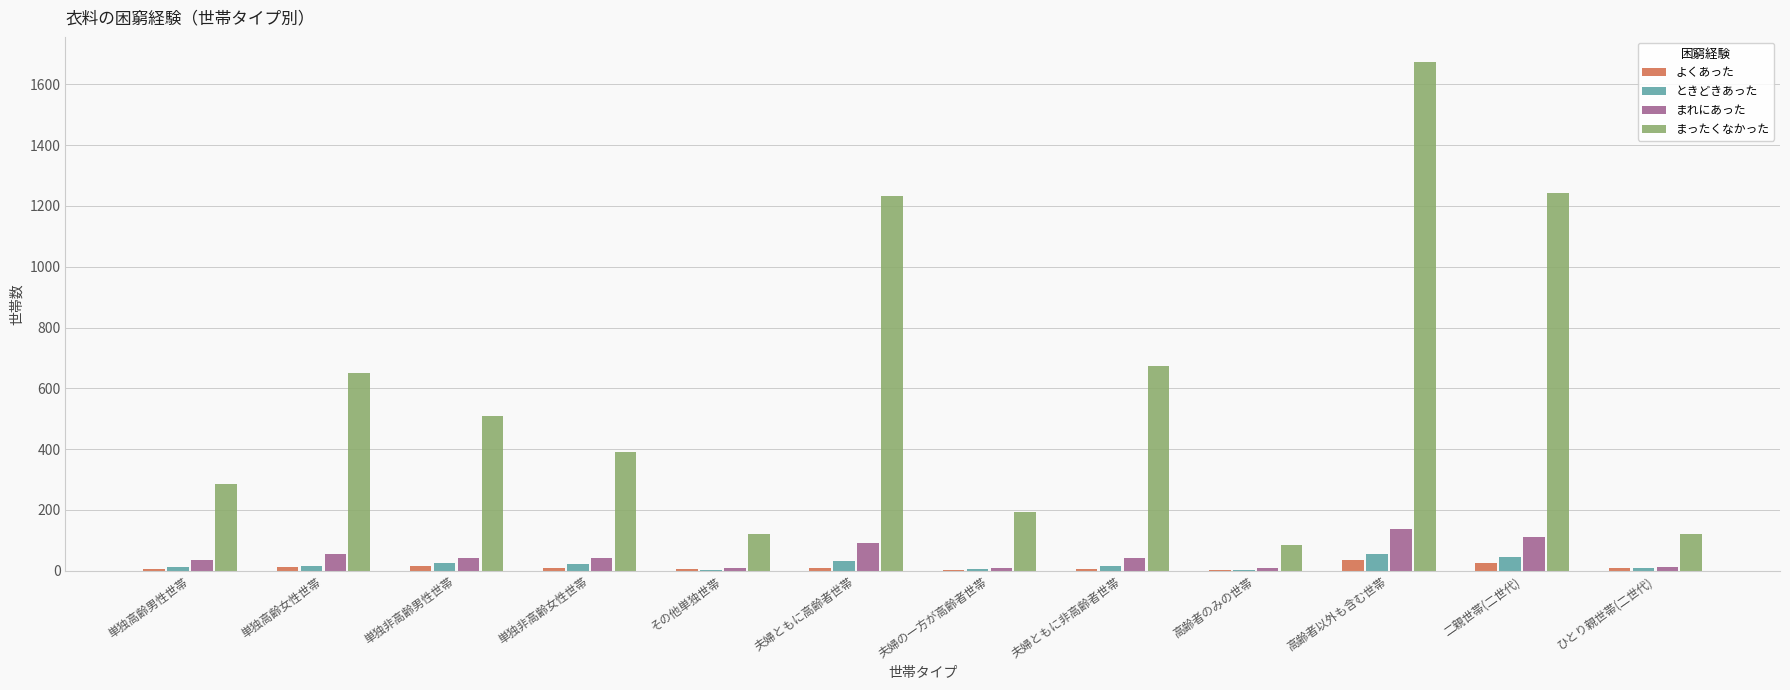

What is the maximum value for まれにあった?

139